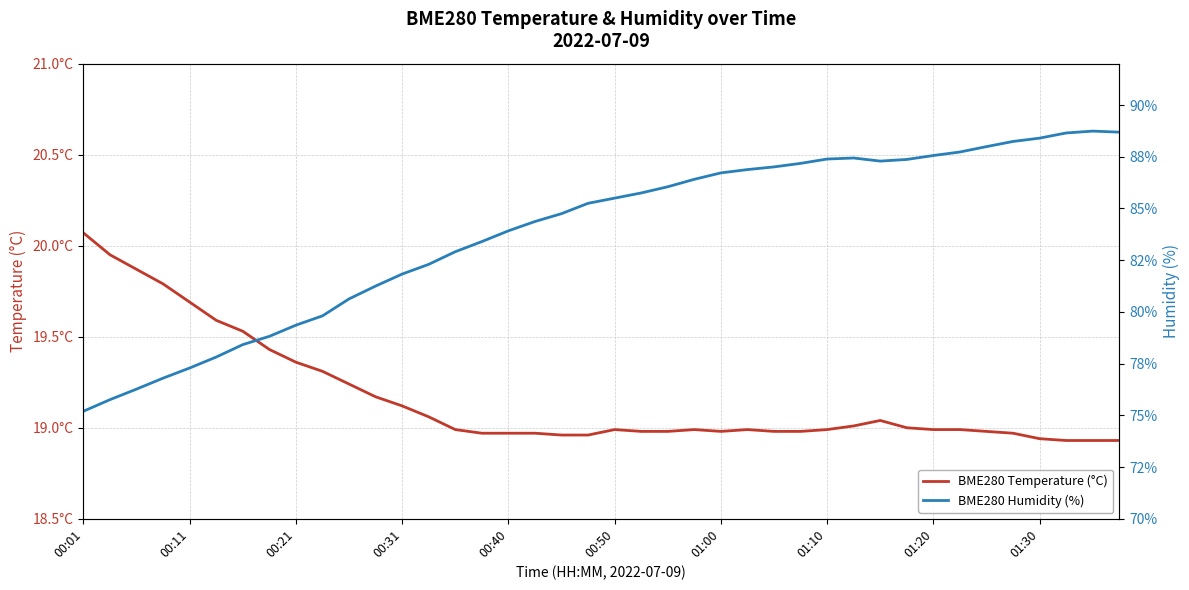

What position from the left is 00:31?

13